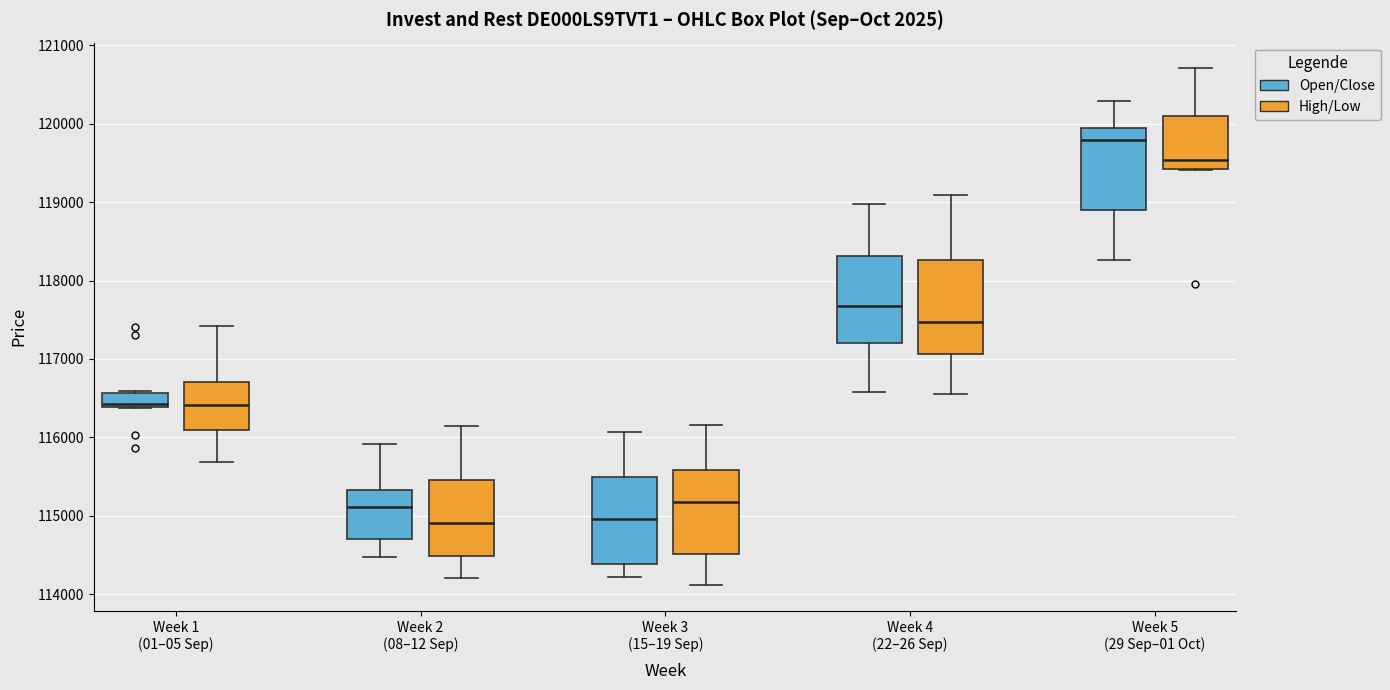

Reading left to right, transcribe this box plot: for each box, give where its median line is, the range the box spans, and where its two whiskers end, as read against the y-axis. The values are not printed on the chart, so give them approximately, as read against the axis.

Week 1 (01–05 Sep) (Open/Close): median 116400 (just above the box's lower edge), box 116400 to 116600, whiskers 116400 to 116600
Week 1 (01–05 Sep) (High/Low): median 116400, box 116100 to 116700, whiskers 115700 to 117400
Week 2 (08–12 Sep) (Open/Close): median 115100, box 114700 to 115300, whiskers 114500 to 115900
Week 2 (08–12 Sep) (High/Low): median 114900, box 114500 to 115500, whiskers 114200 to 116200
Week 3 (15–19 Sep) (Open/Close): median 115000, box 114400 to 115500, whiskers 114200 to 116100
Week 3 (15–19 Sep) (High/Low): median 115200, box 114500 to 115600, whiskers 114100 to 116200
Week 4 (22–26 Sep) (Open/Close): median 117700, box 117200 to 118300, whiskers 116600 to 119000
Week 4 (22–26 Sep) (High/Low): median 117500, box 117100 to 118300, whiskers 116600 to 119100
Week 5 (29 Sep–01 Oct) (Open/Close): median 119800, box 118900 to 119900, whiskers 118300 to 120300
Week 5 (29 Sep–01 Oct) (High/Low): median 119500, box 119400 to 120100, whiskers 119400 to 120700